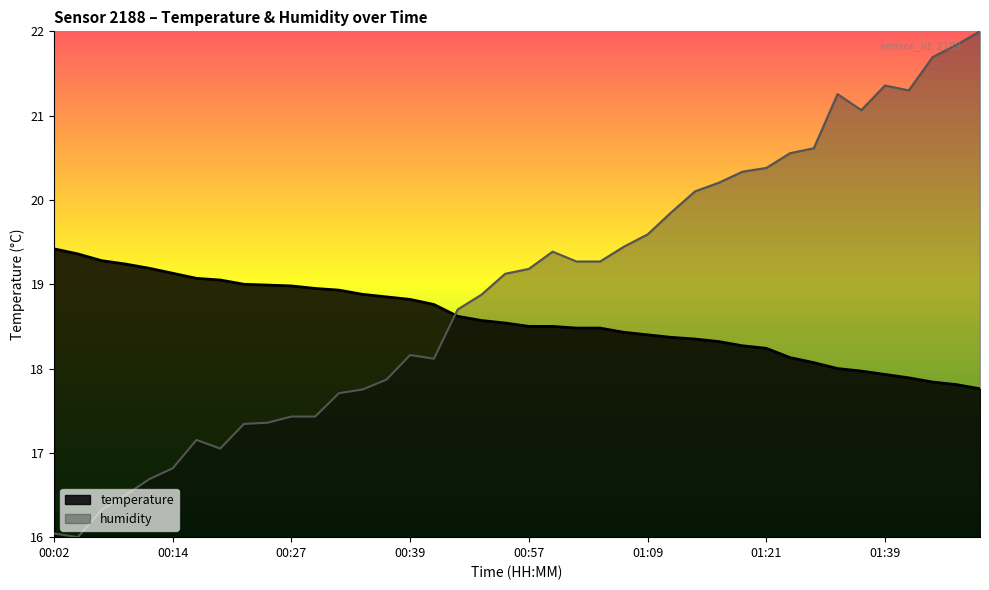

What position from the right is 00:36?

26